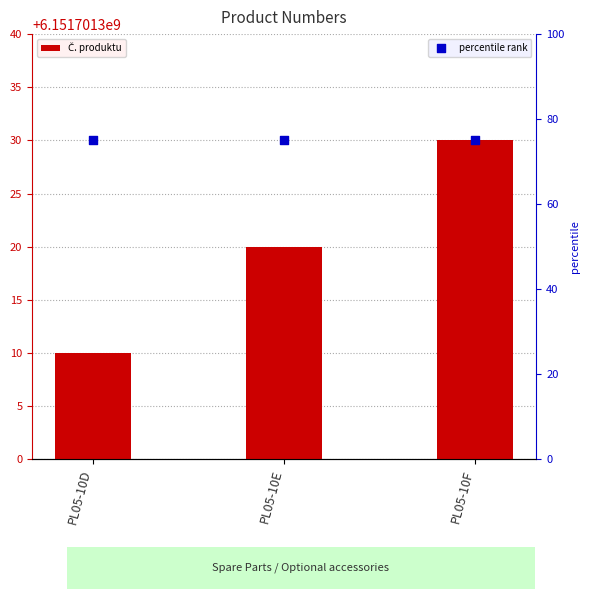

Is the value of percentile rank at PL05-10D greater than the value of Č. produktu at PL05-10D?

No